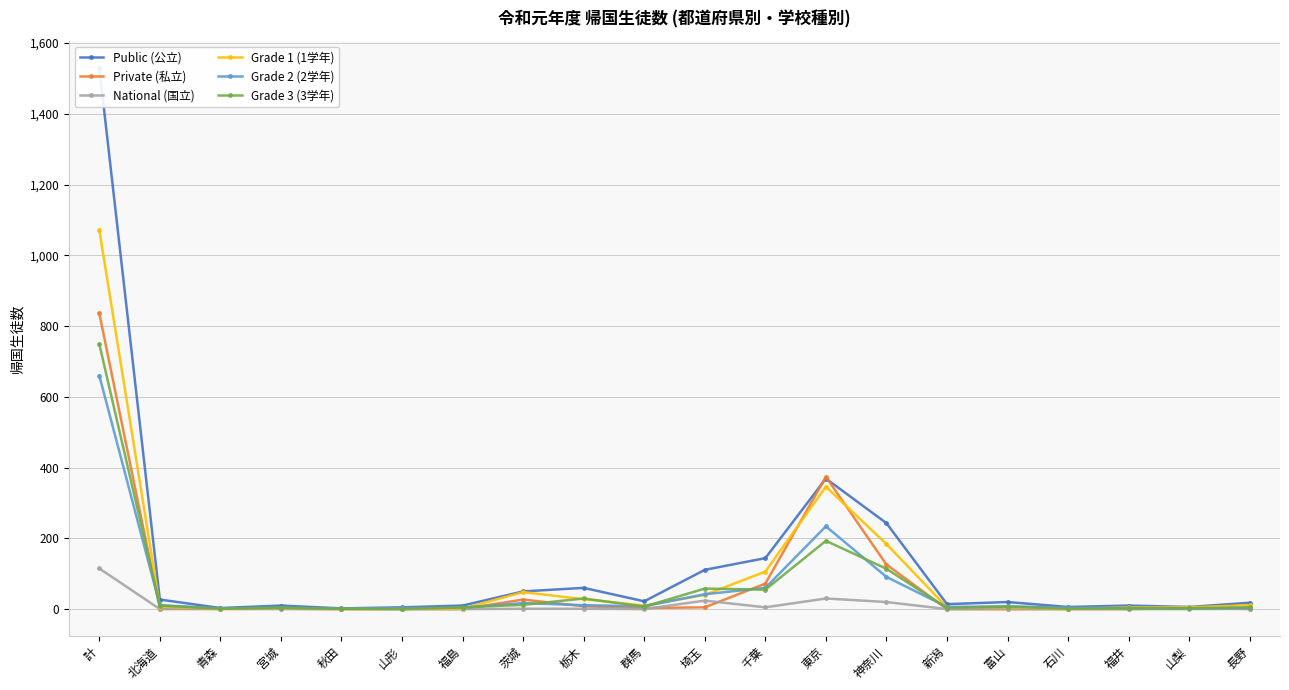

Where is the first local minimum for National (国立)?

北海道